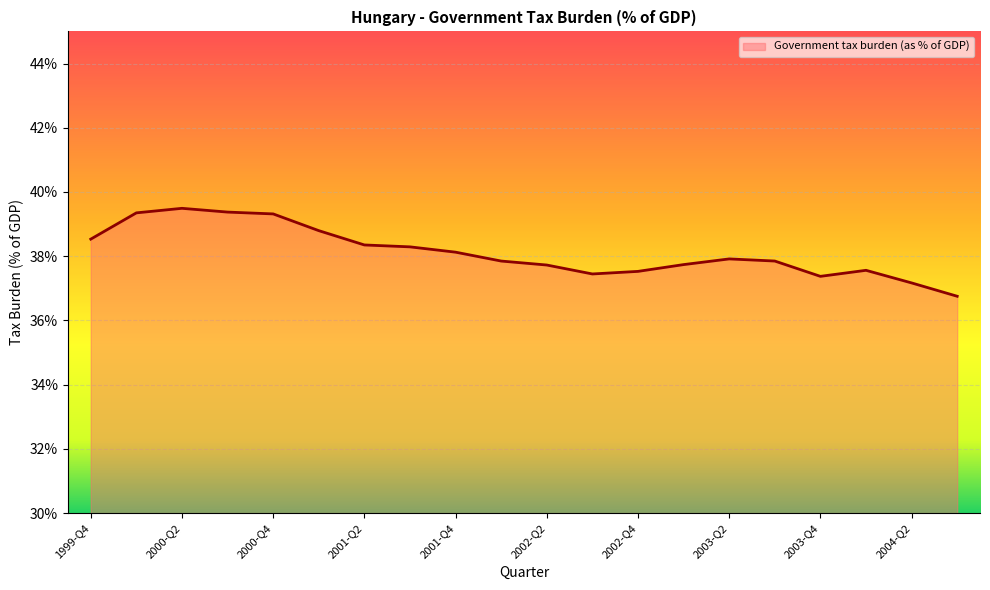

What is the greatest value displayed?

39.5